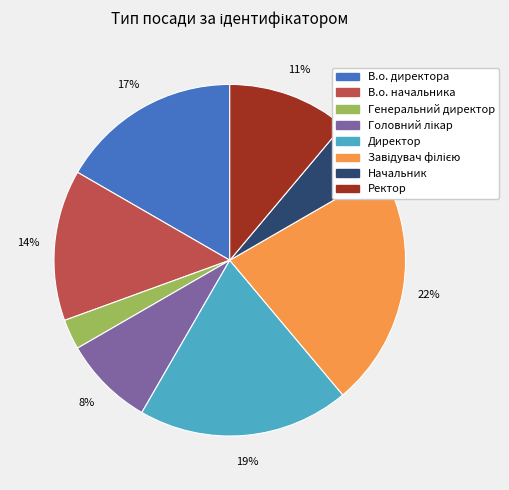

What percentage is the В.о. начальника slice, to the nearest percent?

14%